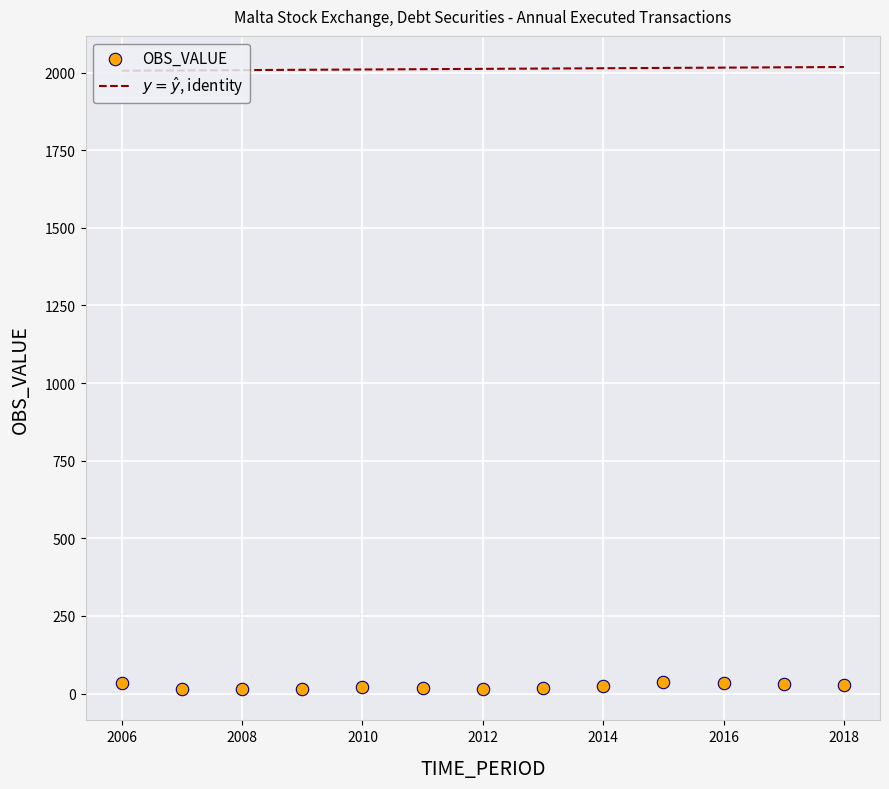

What is the range of Y values (max minus min)?

22.7